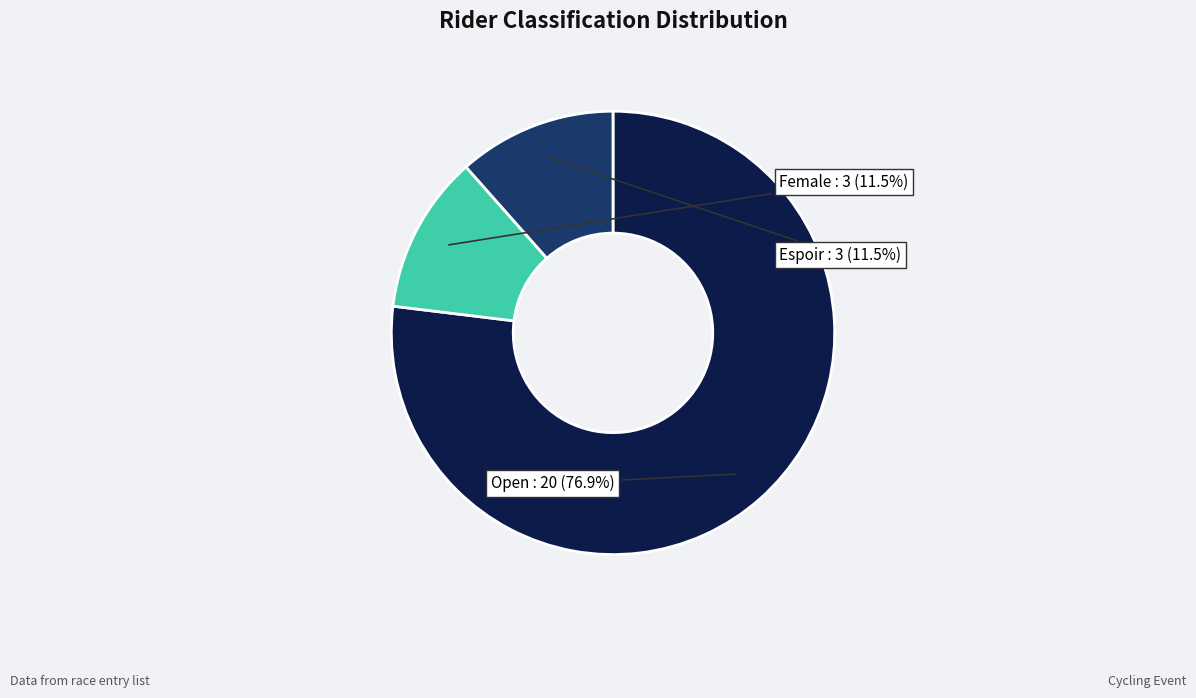

Does any single category account for the majority?

Yes